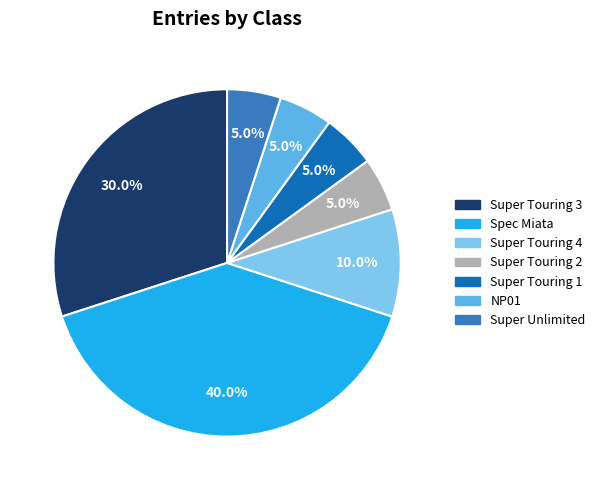

How many segments does this pie chart have?

7